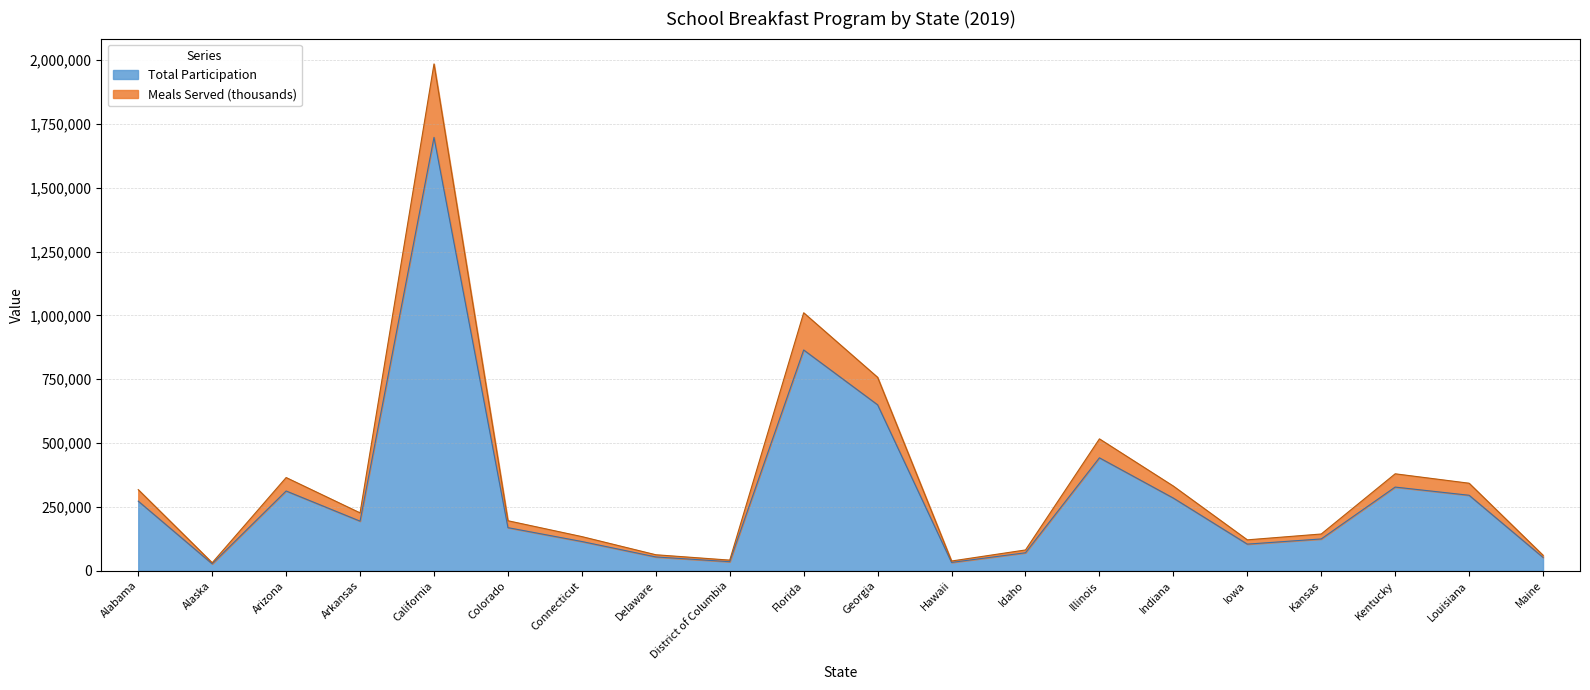

Count the number of categories in the chart.

20